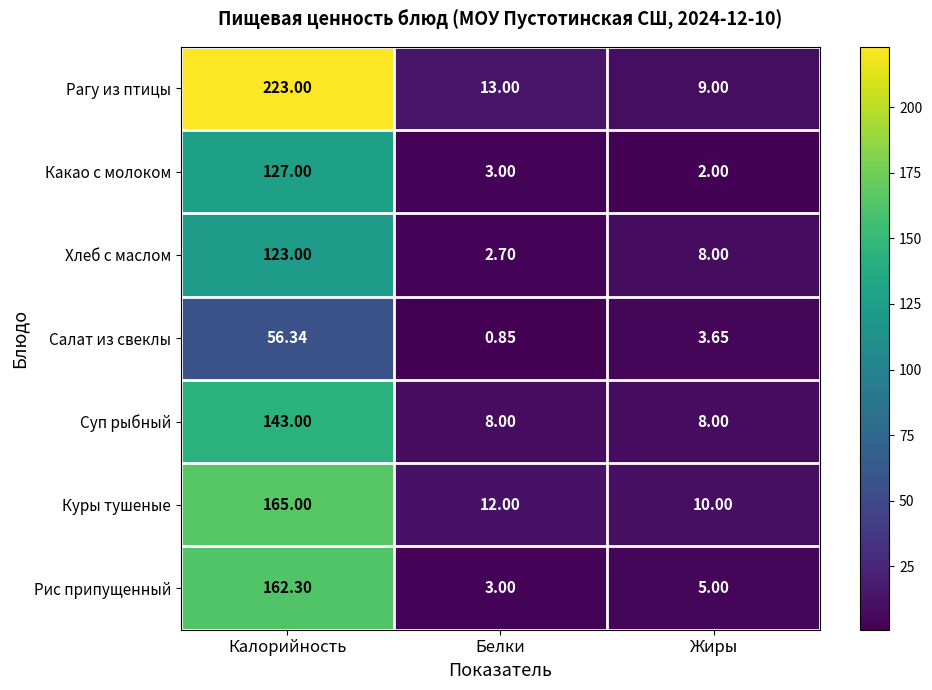

At which label is Какао с молоком closest to 64?

Белки